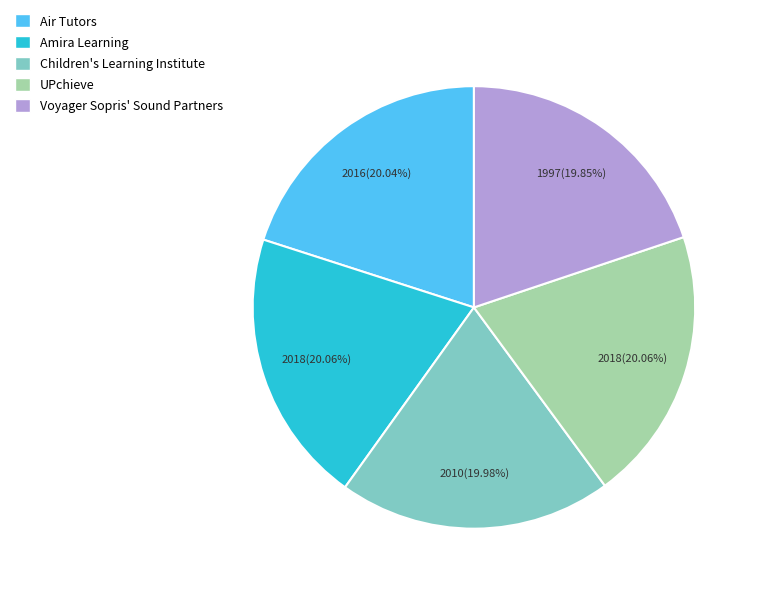

How many slices are in this pie chart?

5